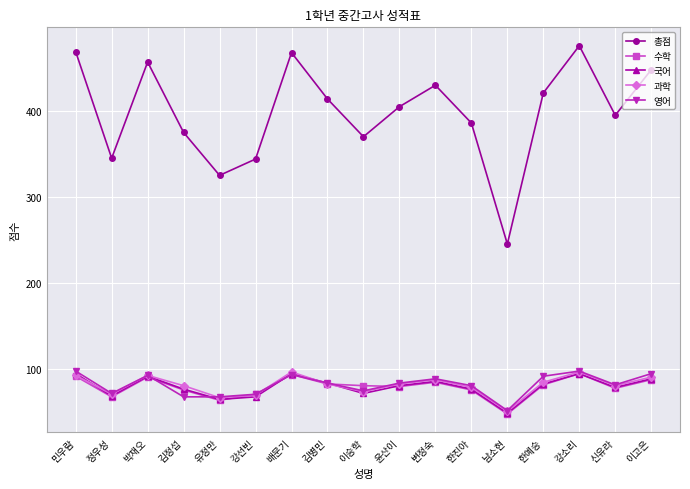

What is the difference between the maximum and second lowest values in the 과학 series?

30